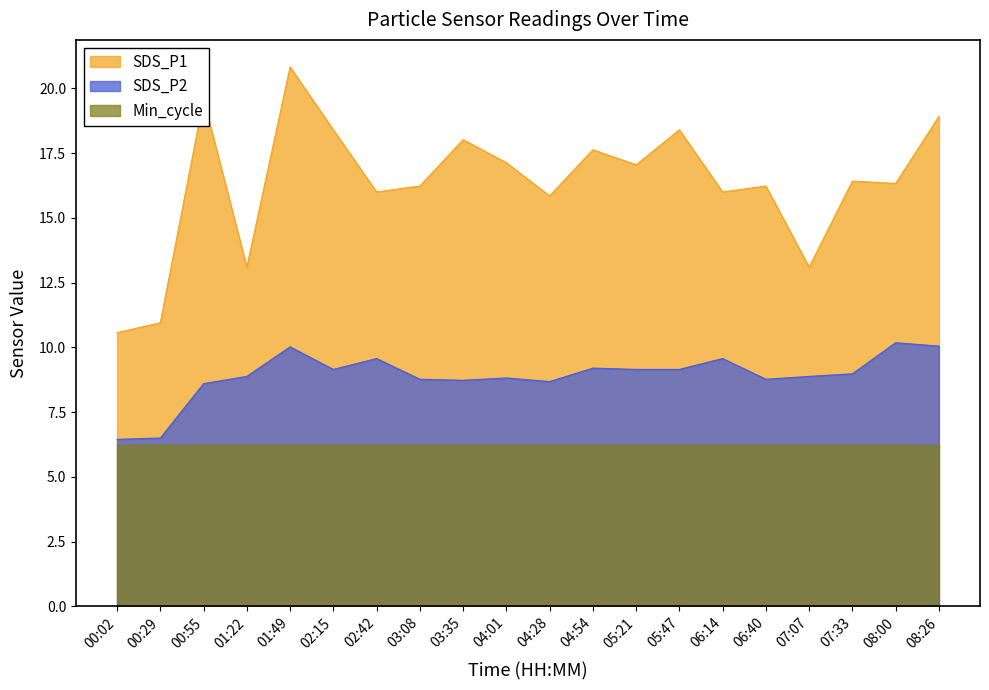

At how many categories does at least one series exceed 15?

16